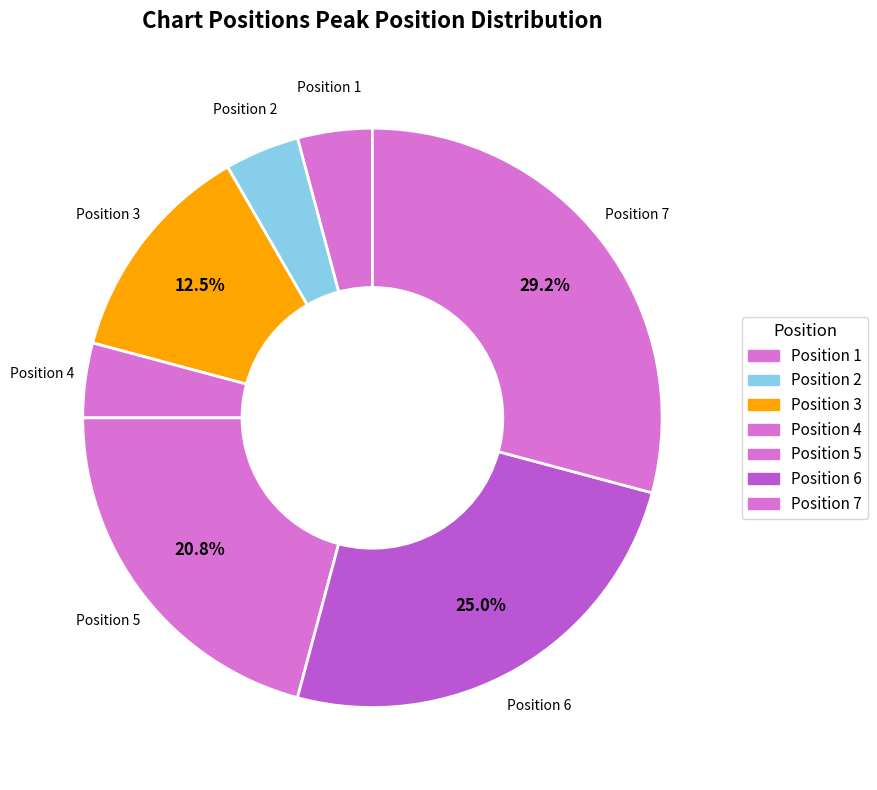

To the nearest percent, what is the average slice percentage?

14%